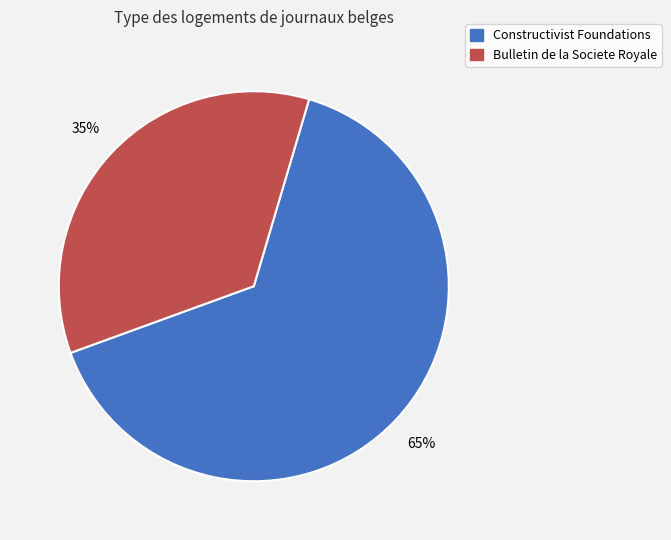

Is there a majority slice in this chart?

Yes